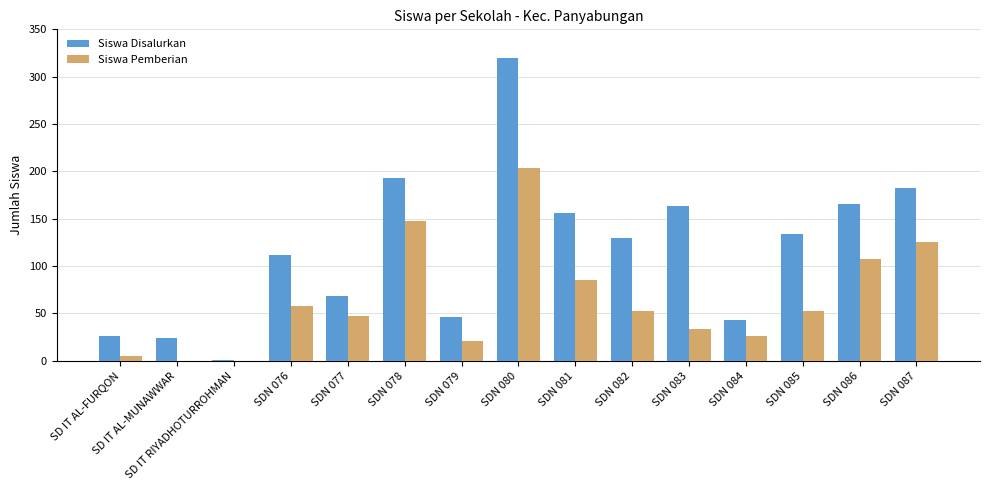

What is the greatest value displayed?

320